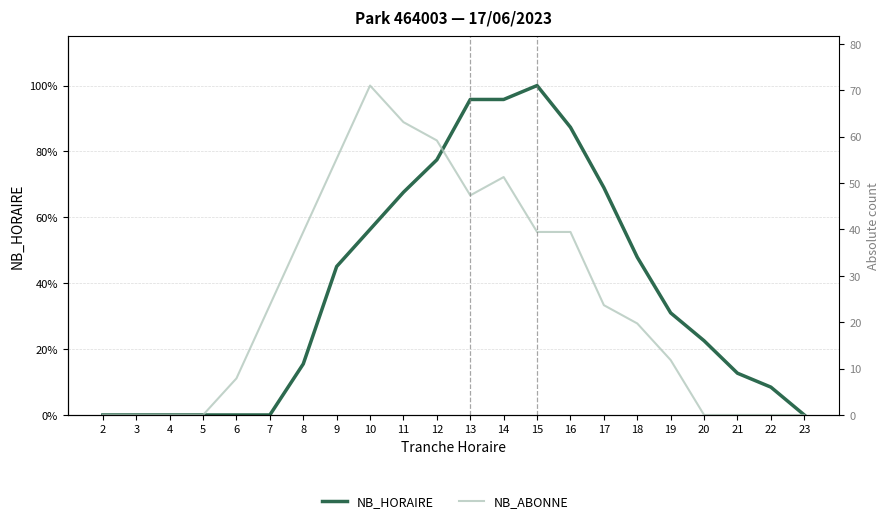

Which category has the highest value in the NB_HORAIRE series?

15